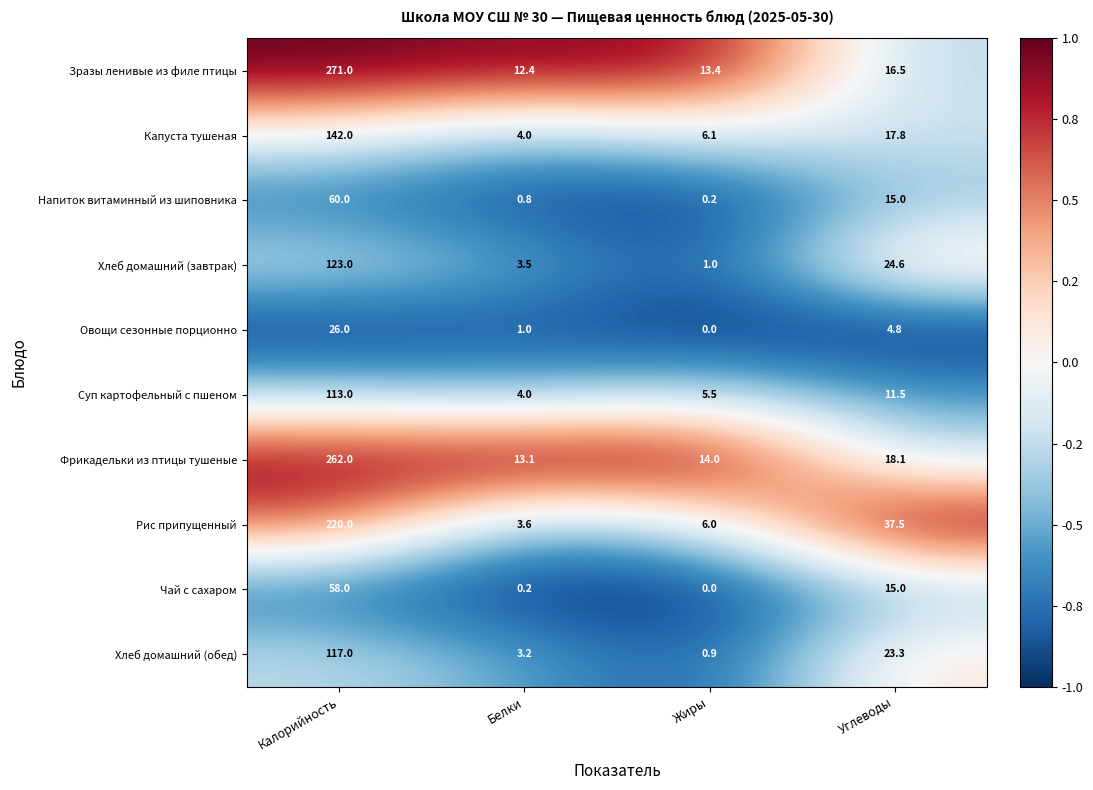

Is it true that Капуста тушеная equals 31.9 at Углеводы?

False